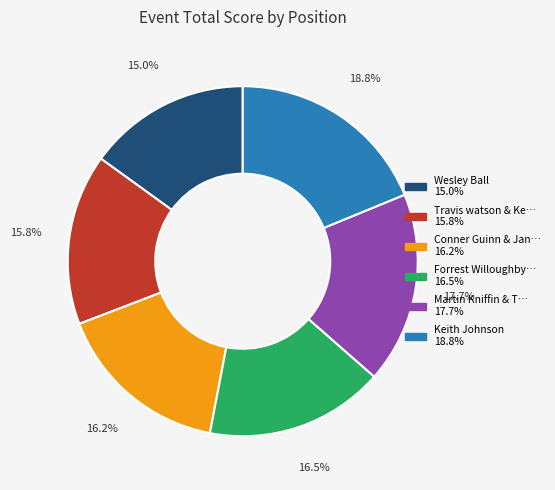

Is there any slice that represents more than half of the pie?

No